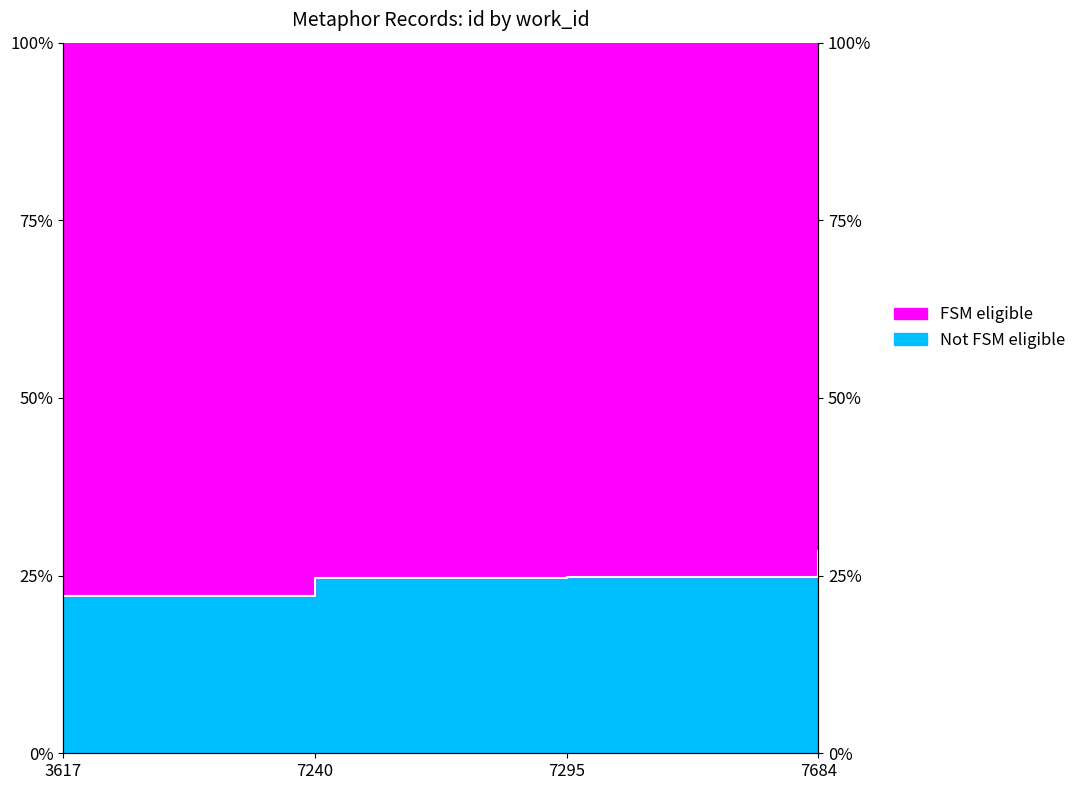

True or false: the data has more than 0 interior local peaks.

False